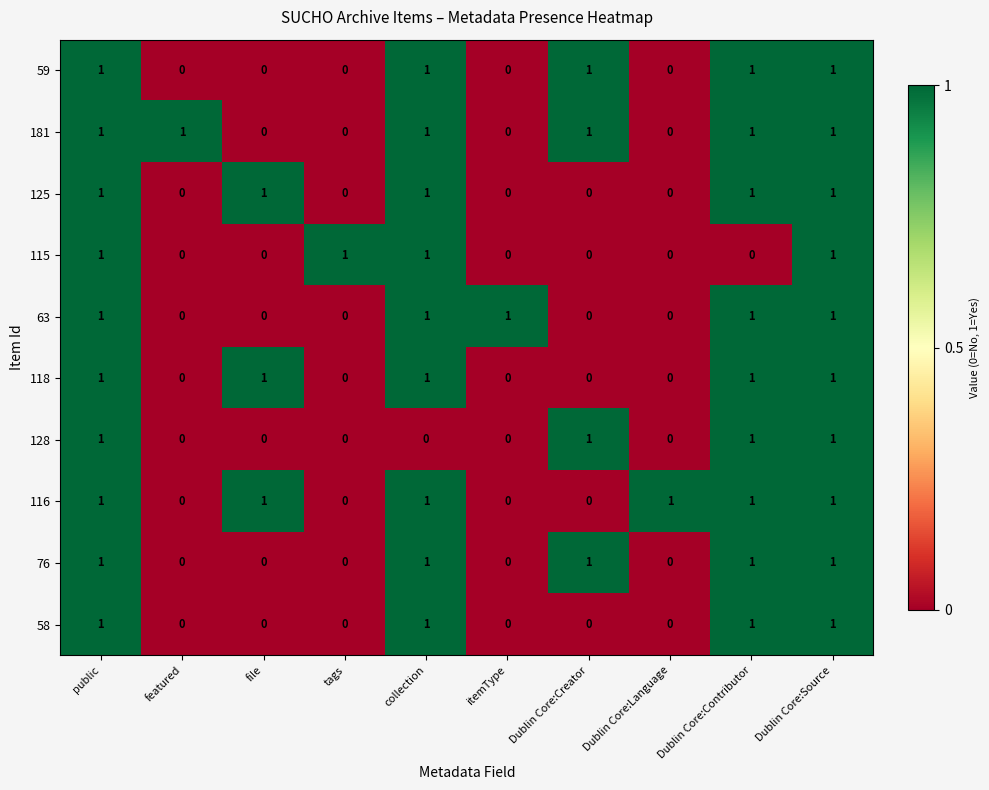

Between public and collection, which series saw the biggest shift?

128